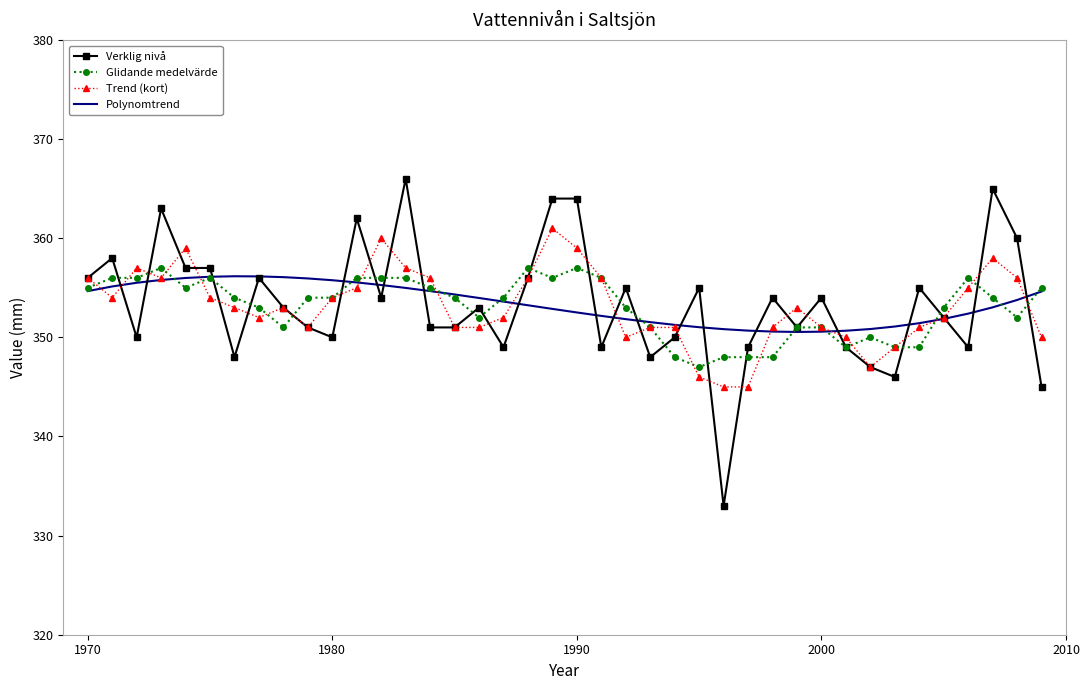

Which series has the widest spread of values?

Verklig nivå